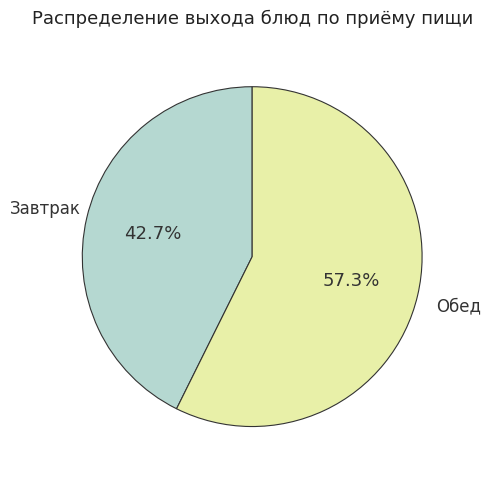

Is there any slice that represents more than half of the pie?

Yes